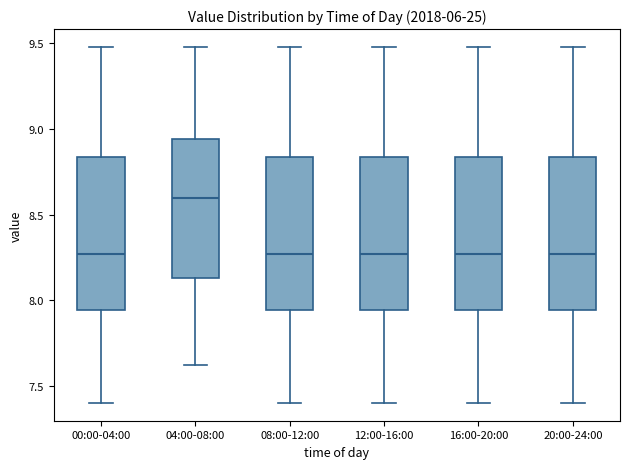

Reading left to right, transcribe this box plot: for each box, give where its median line is, the range the box spans, and where its two whiskers end, as read against the y-axis. The values are not printed on the chart, so give them approximately, as read against the axis.

00:00-04:00: median 8.25, box 7.95 to 8.85, whiskers 7.40 to 9.50
04:00-08:00: median 8.60, box 8.15 to 8.95, whiskers 7.60 to 9.50
08:00-12:00: median 8.25, box 7.95 to 8.85, whiskers 7.40 to 9.50
12:00-16:00: median 8.25, box 7.95 to 8.85, whiskers 7.40 to 9.50
16:00-20:00: median 8.25, box 7.95 to 8.85, whiskers 7.40 to 9.50
20:00-24:00: median 8.25, box 7.95 to 8.85, whiskers 7.40 to 9.50